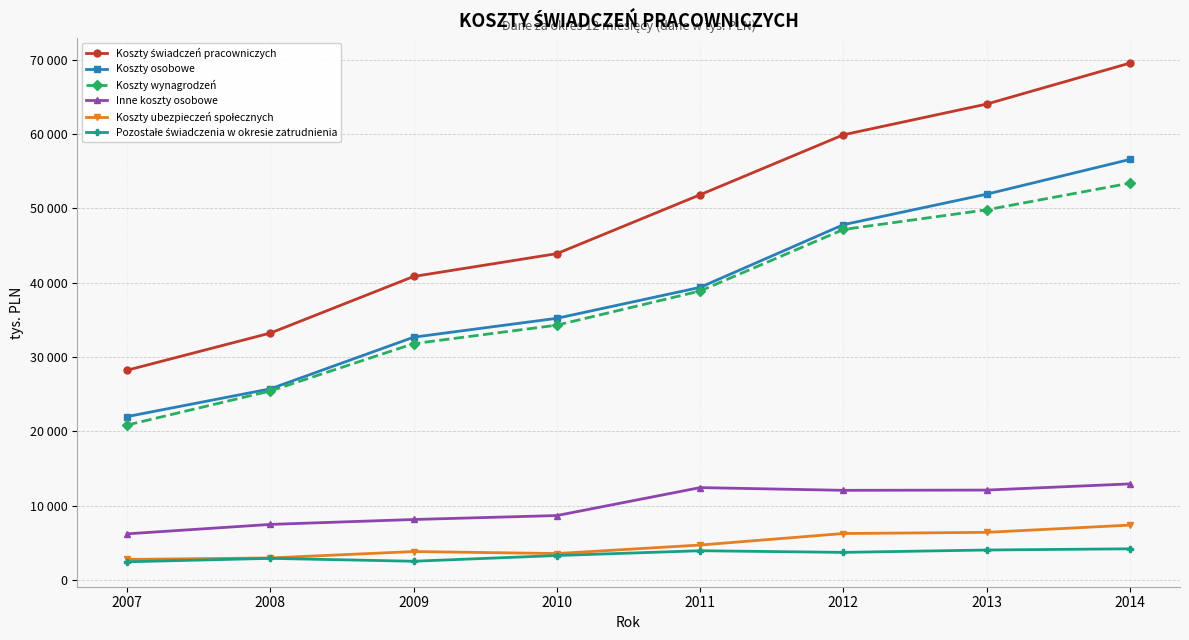

The Koszty świadczeń pracowniczych series shows 28244 at 2007. True or false?

True